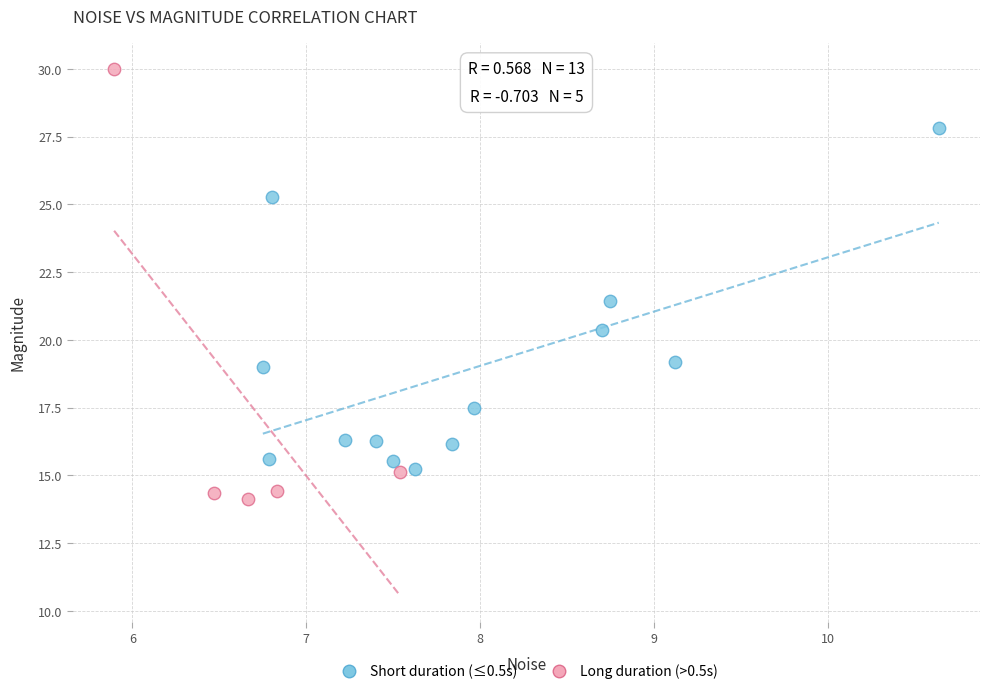

Which series has the widest spread of Y values?

Long duration (>0.5s)